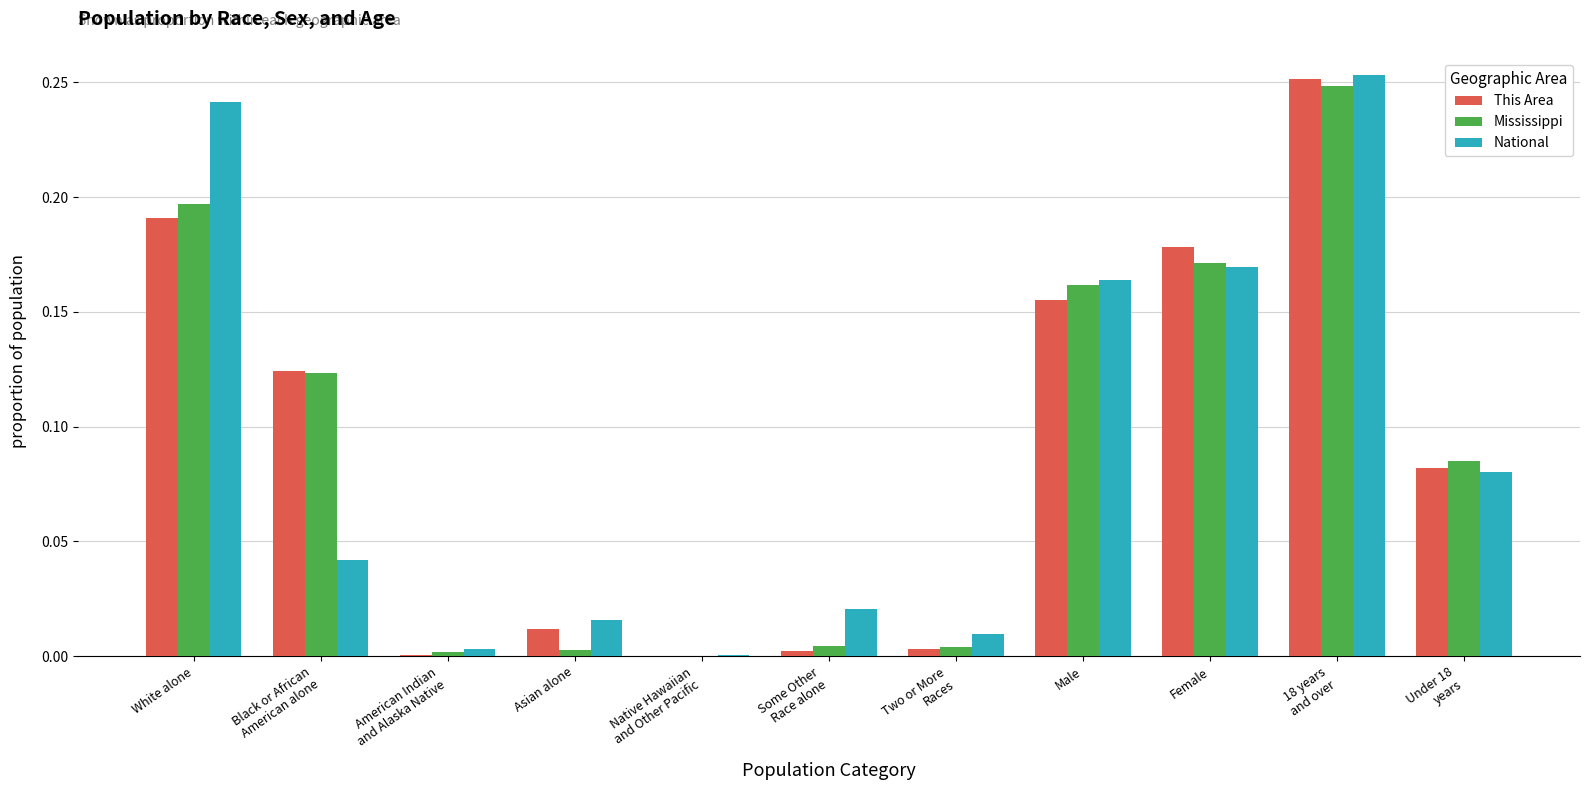

The value of National at Male is 0.1. True or false?

False